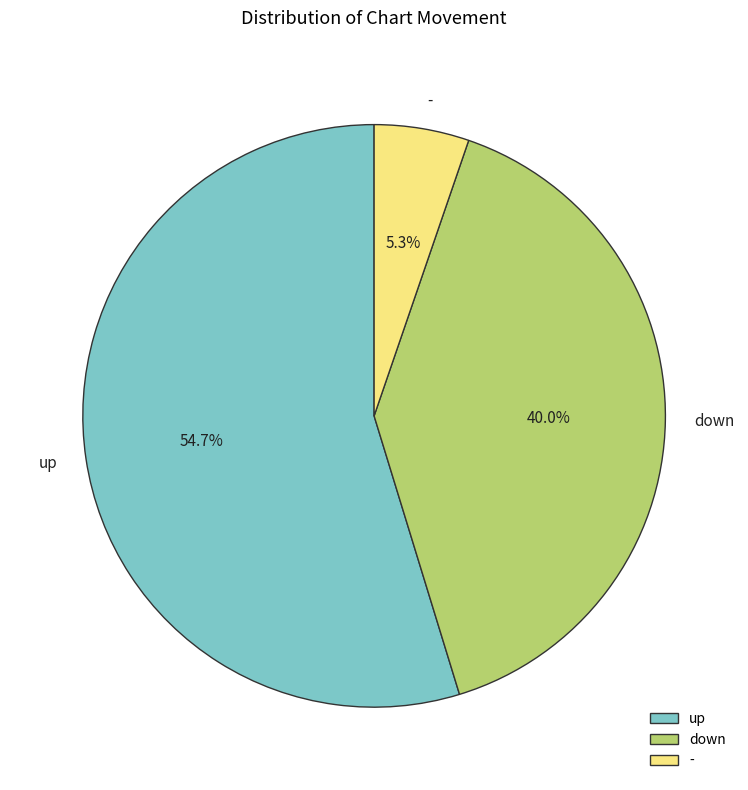

What percentage is the - slice, to the nearest percent?

5%